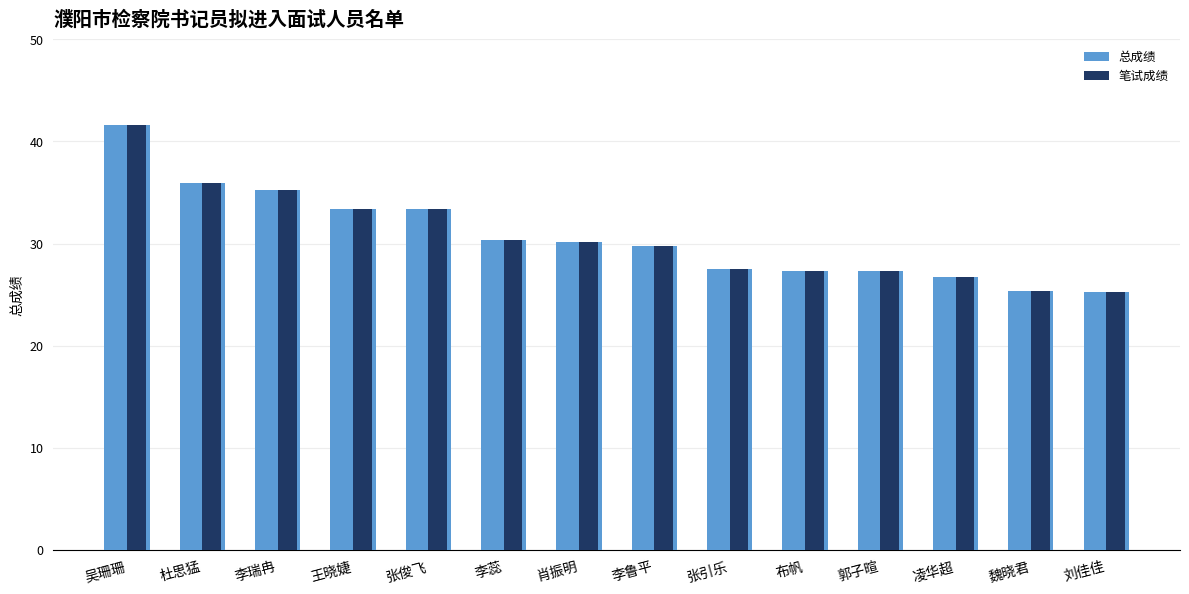

What position from the left is 张引乐?

9